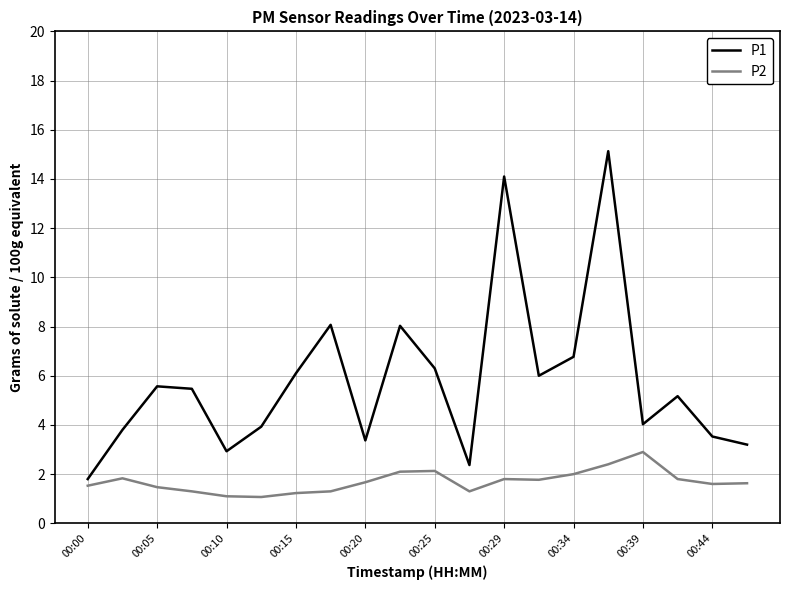

List the series in order of their peak value, lowest first.

P2, P1